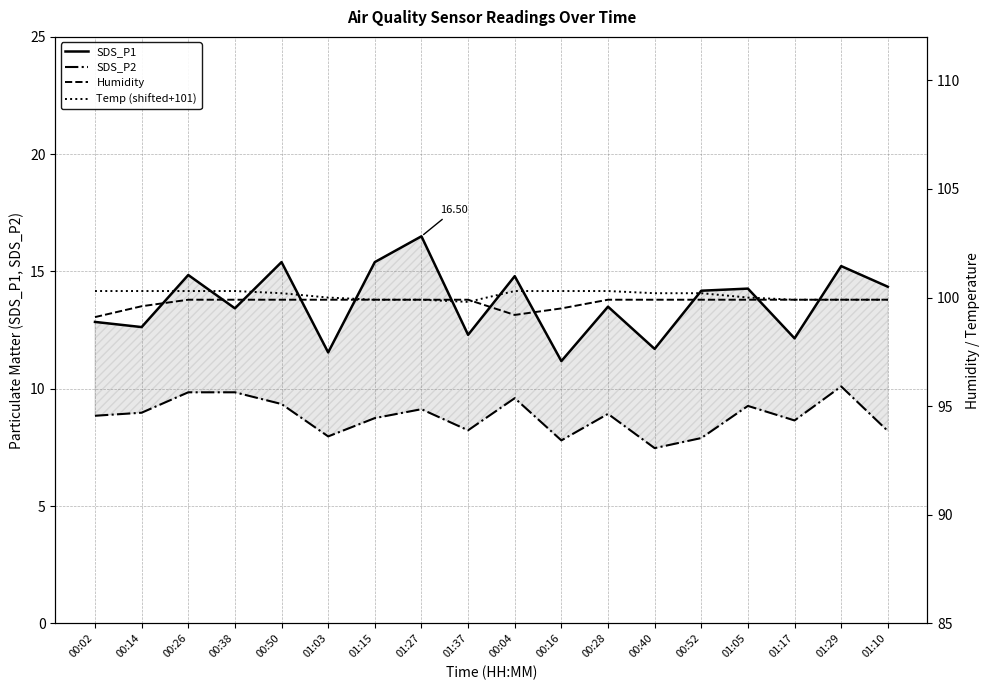

At which label does SDS_P1 first exceed 14?

00:26